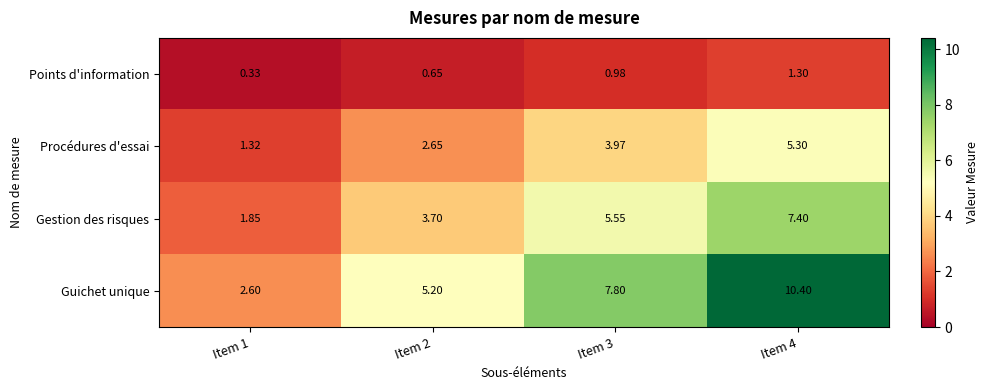

What is the difference between the highest and lowest values at Item 1?

2.3